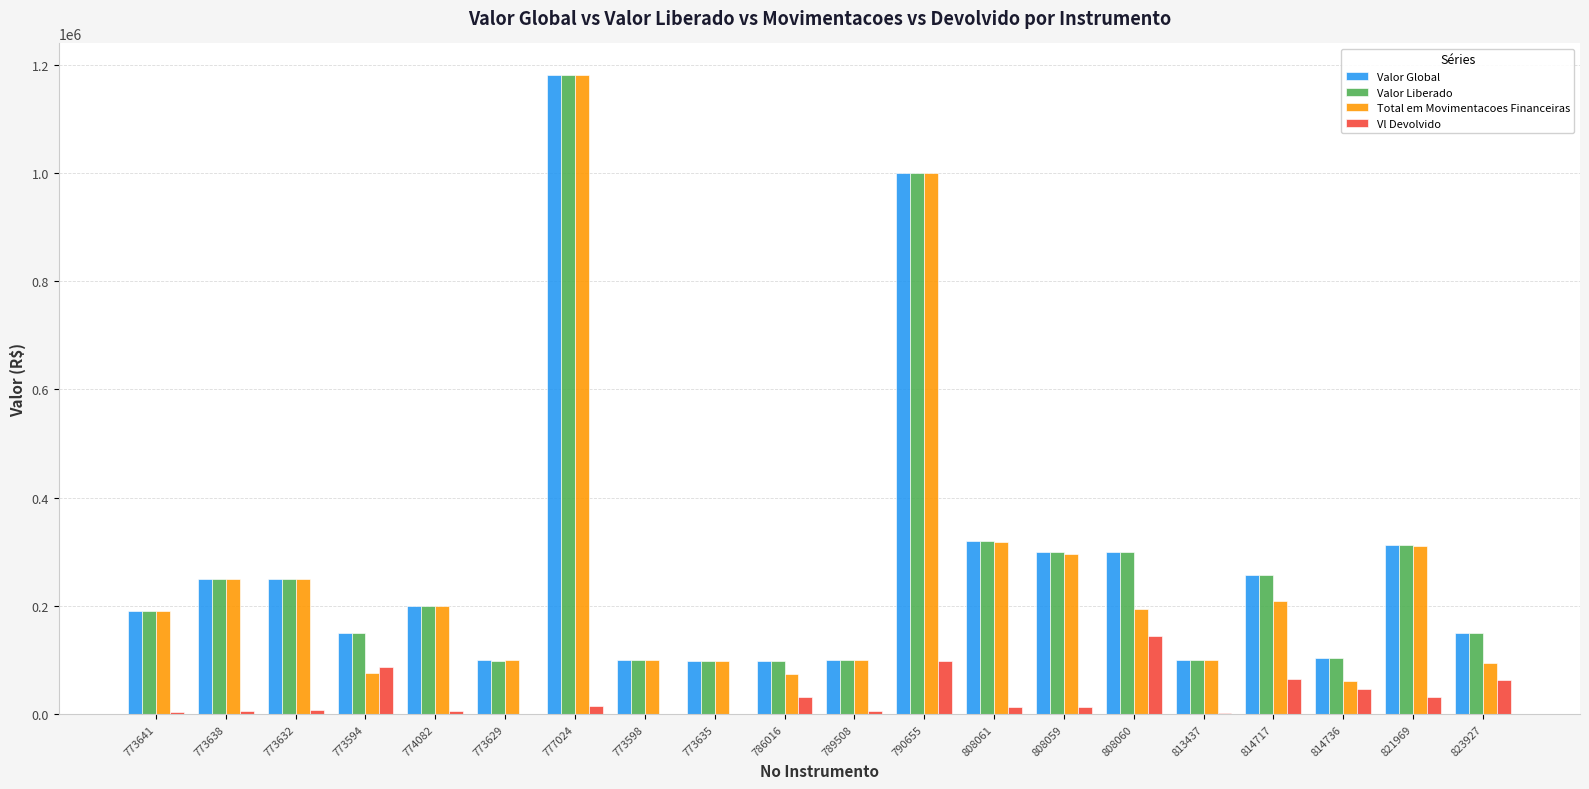

Between 808059 and 823927, which series saw the biggest shift?

Total em Movimentacoes Financeiras